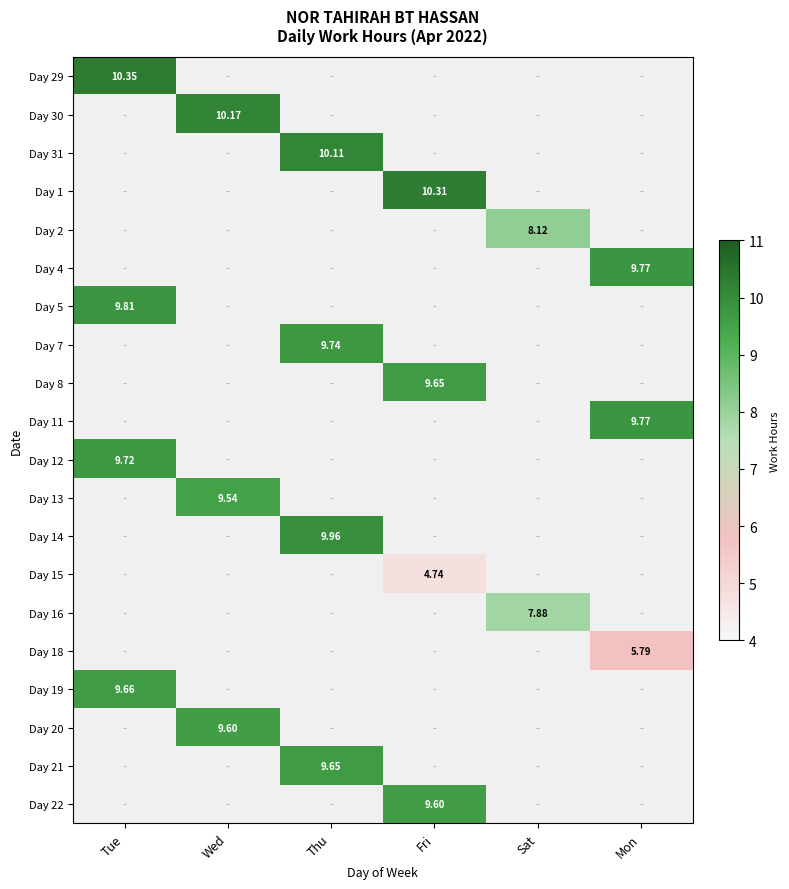

Which has a higher value, Thu or Tue?

Tue